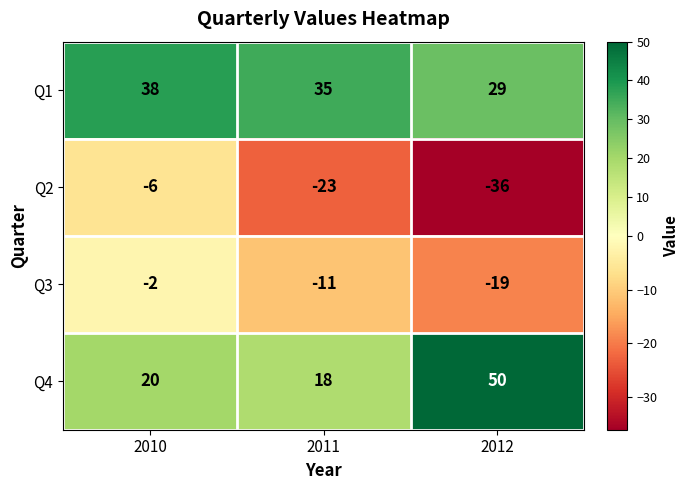

What is the greatest value displayed?

50